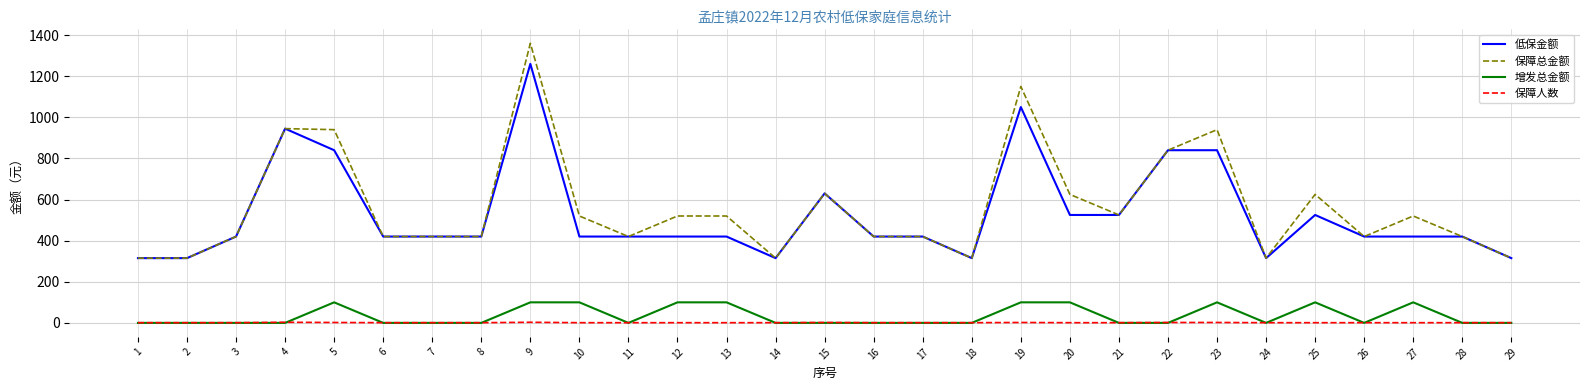

At which category is the sum across all series the highest?

9